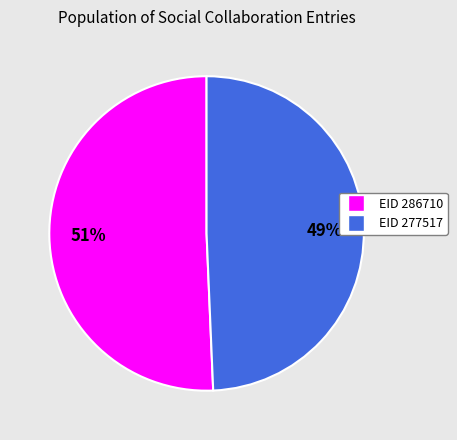

Is there a majority slice in this chart?

Yes